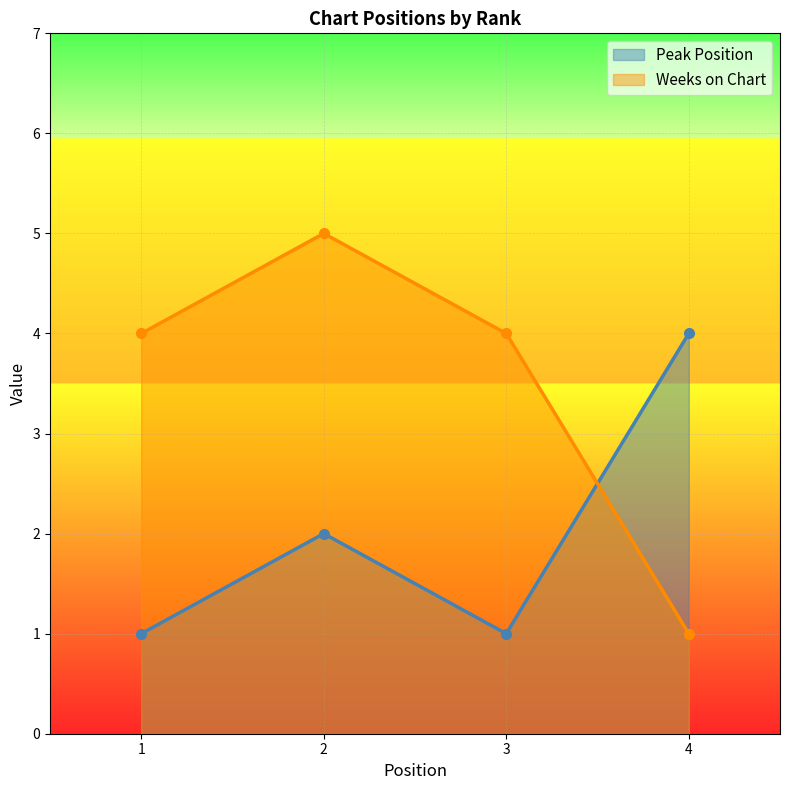

What is the difference between the second highest and second lowest values in the Peak Position series?

1